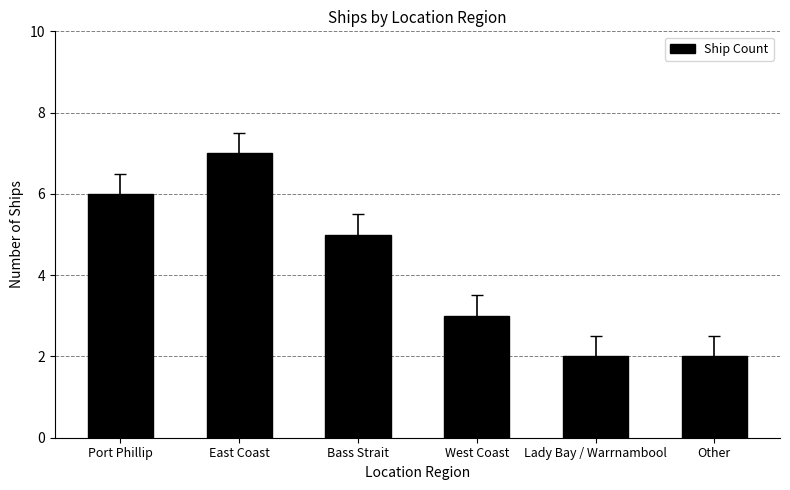

What is the change in value from Port Phillip to West Coast?

-3